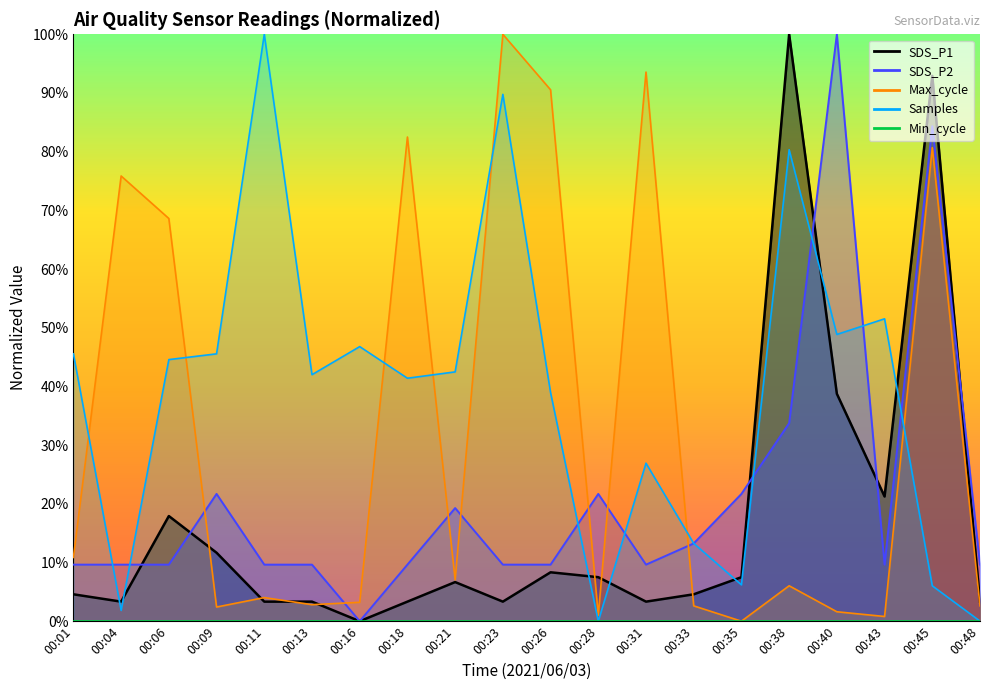

What is the difference between the maximum and second lowest values in the SDS_P2 series?

90.4